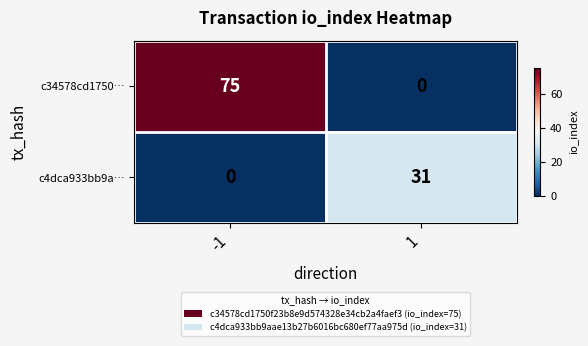

The value of c4dca933bb9a… at 1 is 44. True or false?

False